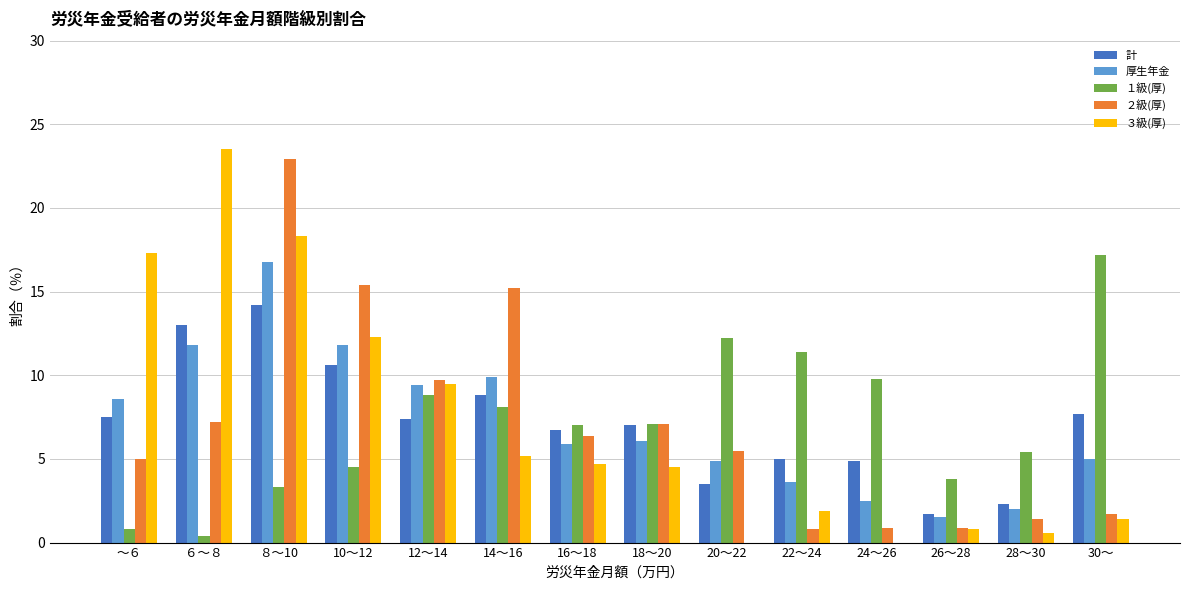

What is the spread (max minus min) of values at 24～26?

9.8